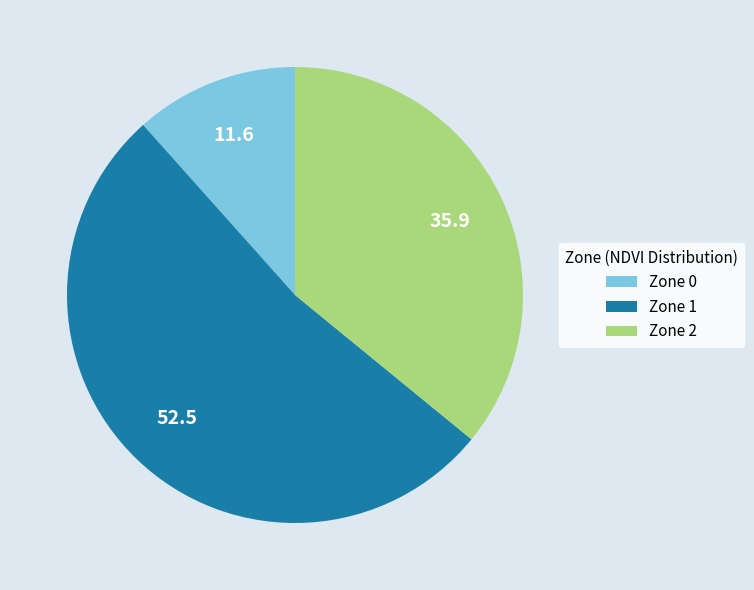

Is it true that Zone 1 is 42% of the pie?

False